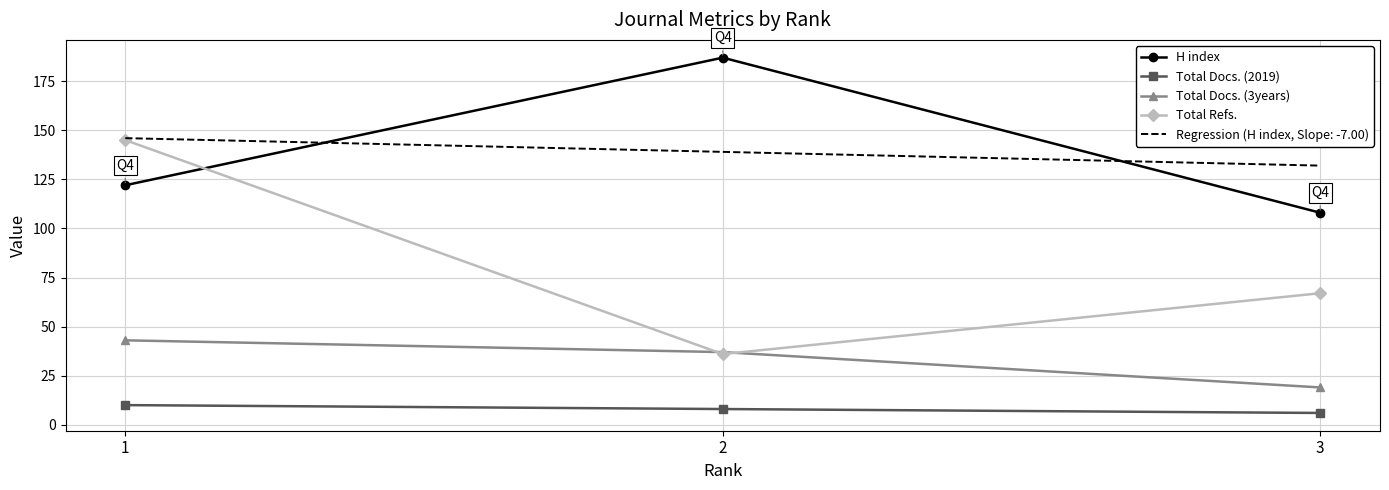

At which label is H index closest to 147?

1